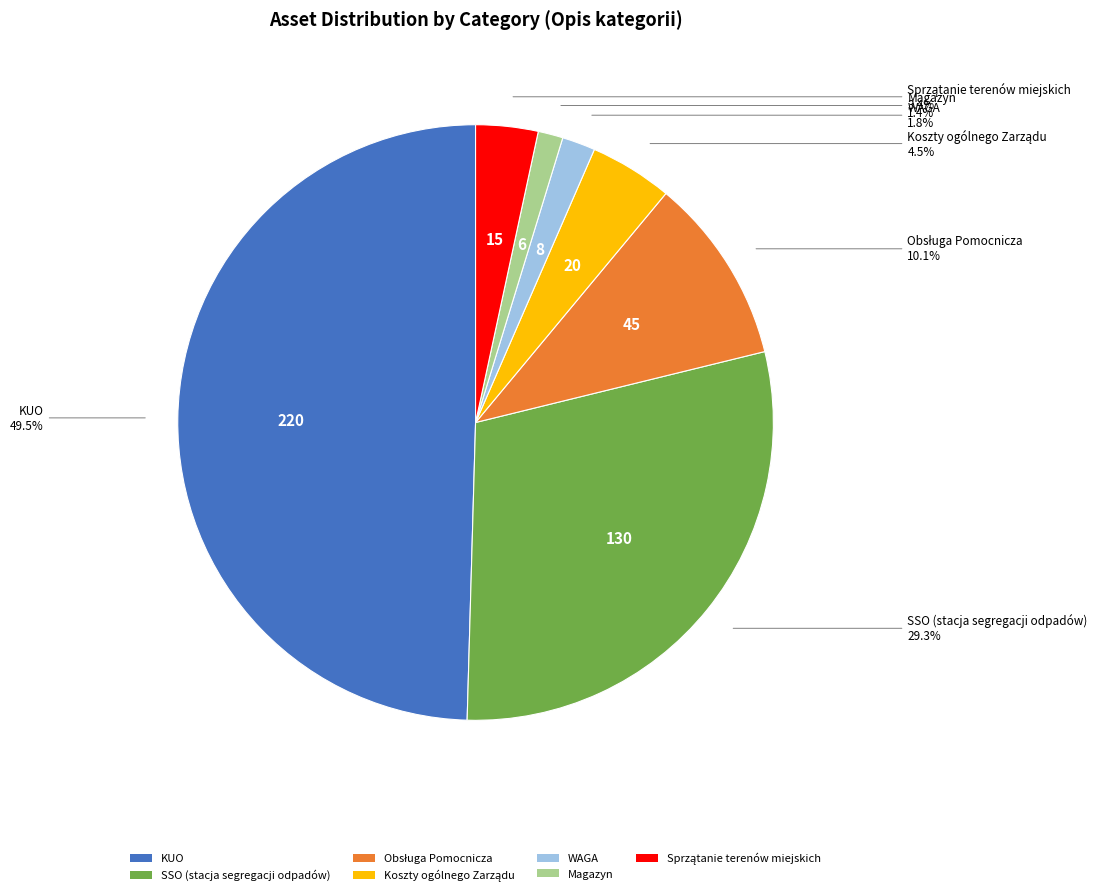

Does WAGA account for over 50% of the chart?

No